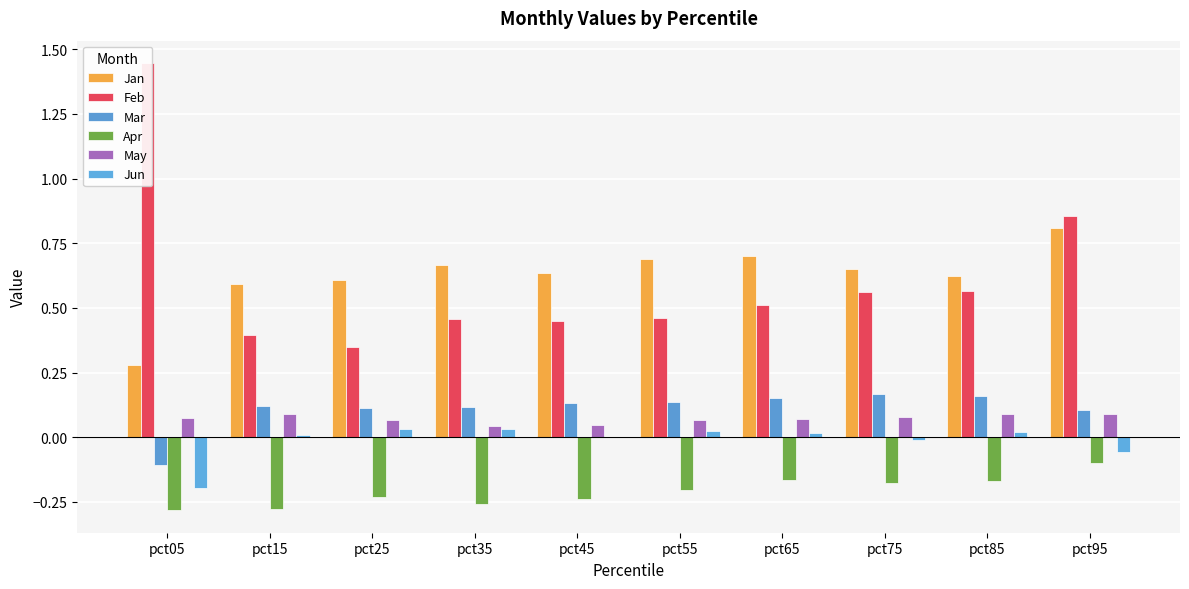

Are the bars horizontal?

No